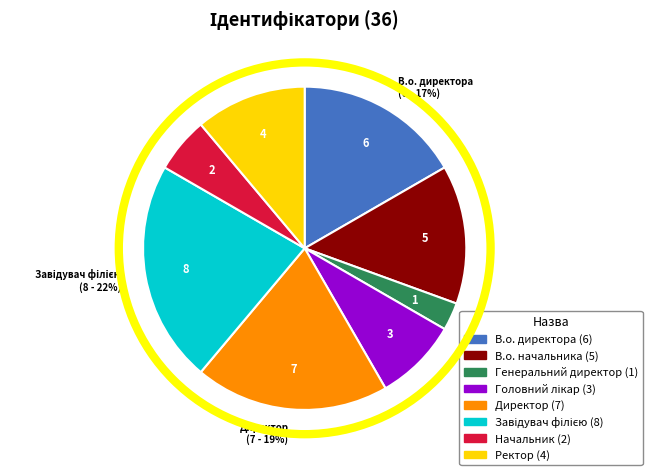

Is Начальник the majority of the pie?

No